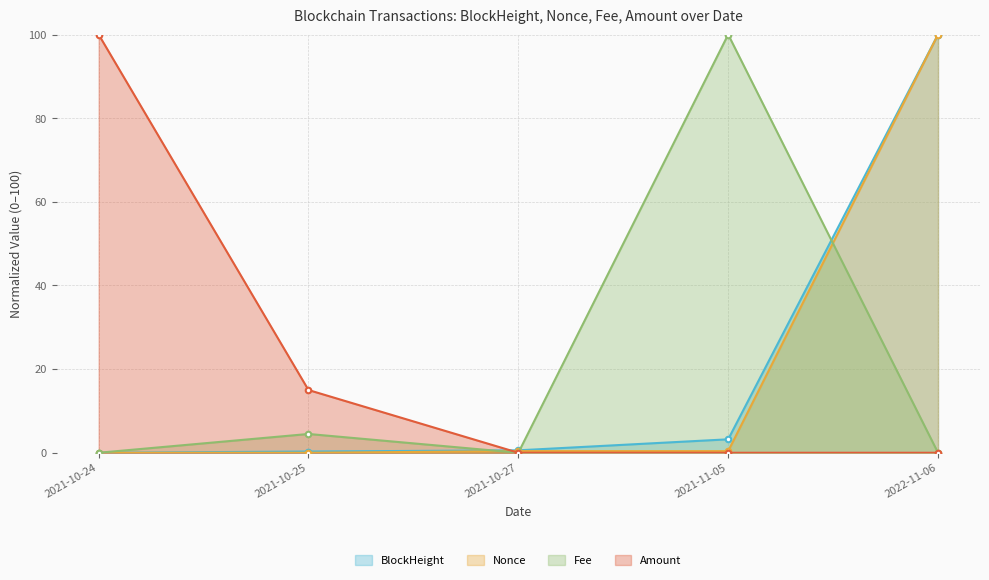

What is the total value across all series at 2021-10-25?

19.8